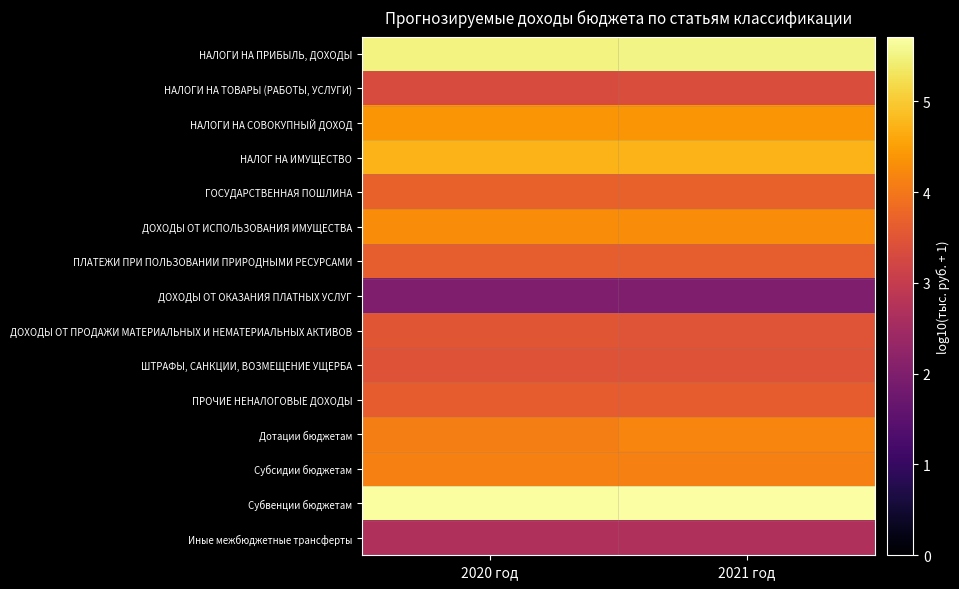

Rank the series by their maximum value, from lowest to highest.

ДОХОДЫ ОТ ОКАЗАНИЯ ПЛАТНЫХ УСЛУГ, Иные межбюджетные трансферты, НАЛОГИ НА ТОВАРЫ (РАБОТЫ, УСЛУГИ), ШТРАФЫ, САНКЦИИ, ВОЗМЕЩЕНИЕ УЩЕРБА, ДОХОДЫ ОТ ПРОДАЖИ МАТЕРИАЛЬНЫХ И НЕМАТЕРИАЛЬНЫХ АКТИВОВ, ПРОЧИЕ НЕНАЛОГОВЫЕ ДОХОДЫ, ПЛАТЕЖИ ПРИ ПОЛЬЗОВАНИИ ПРИРОДНЫМИ РЕСУРСАМИ, ГОСУДАРСТВЕННАЯ ПОШЛИНА, Субсидии бюджетам, Дотации бюджетам, ДОХОДЫ ОТ ИСПОЛЬЗОВАНИЯ ИМУЩЕСТВА, НАЛОГИ НА СОВОКУПНЫЙ ДОХОД, НАЛОГ НА ИМУЩЕСТВО, НАЛОГИ НА ПРИБЫЛЬ, ДОХОДЫ, Субвенции бюджетам